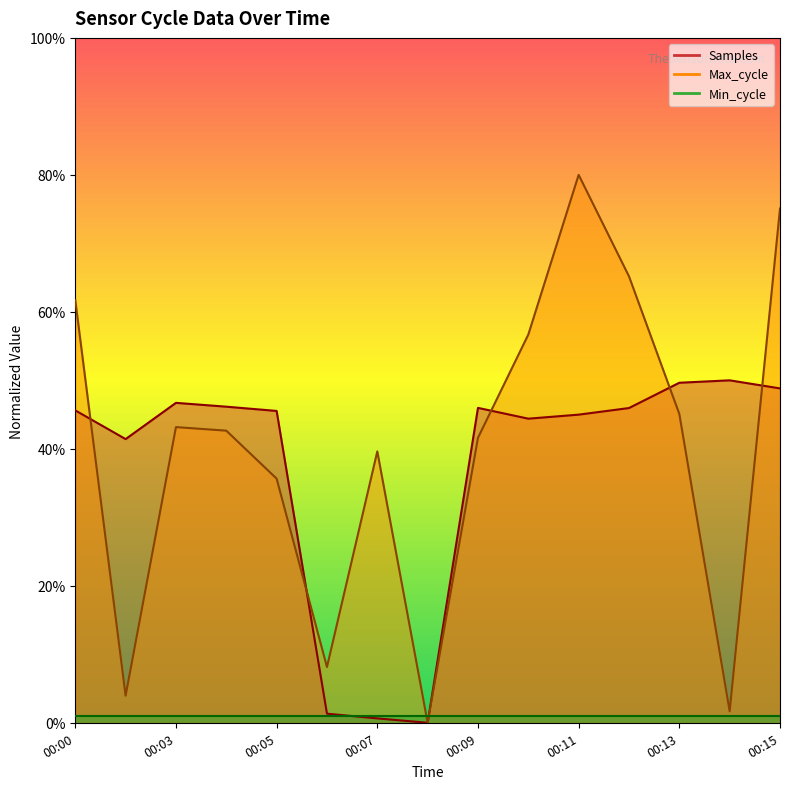

Where is the first local minimum for Samples?

00:01